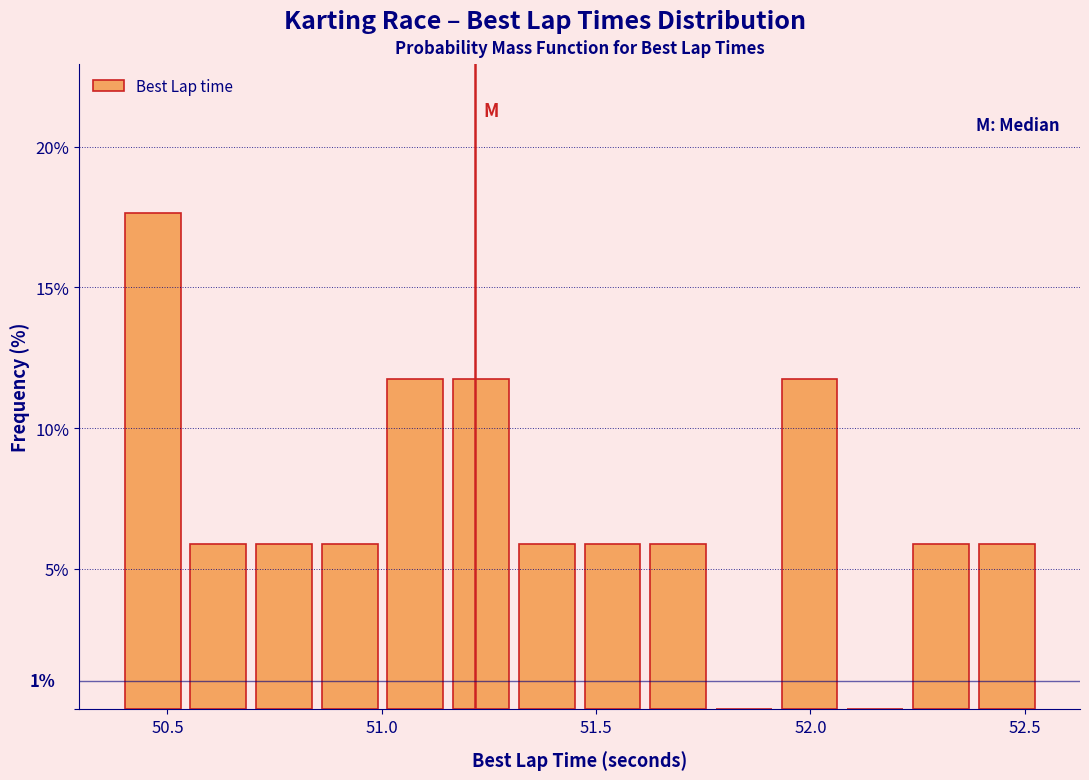

Read against the x-axis, roughly where is the centre of the tallest bar?

50.45